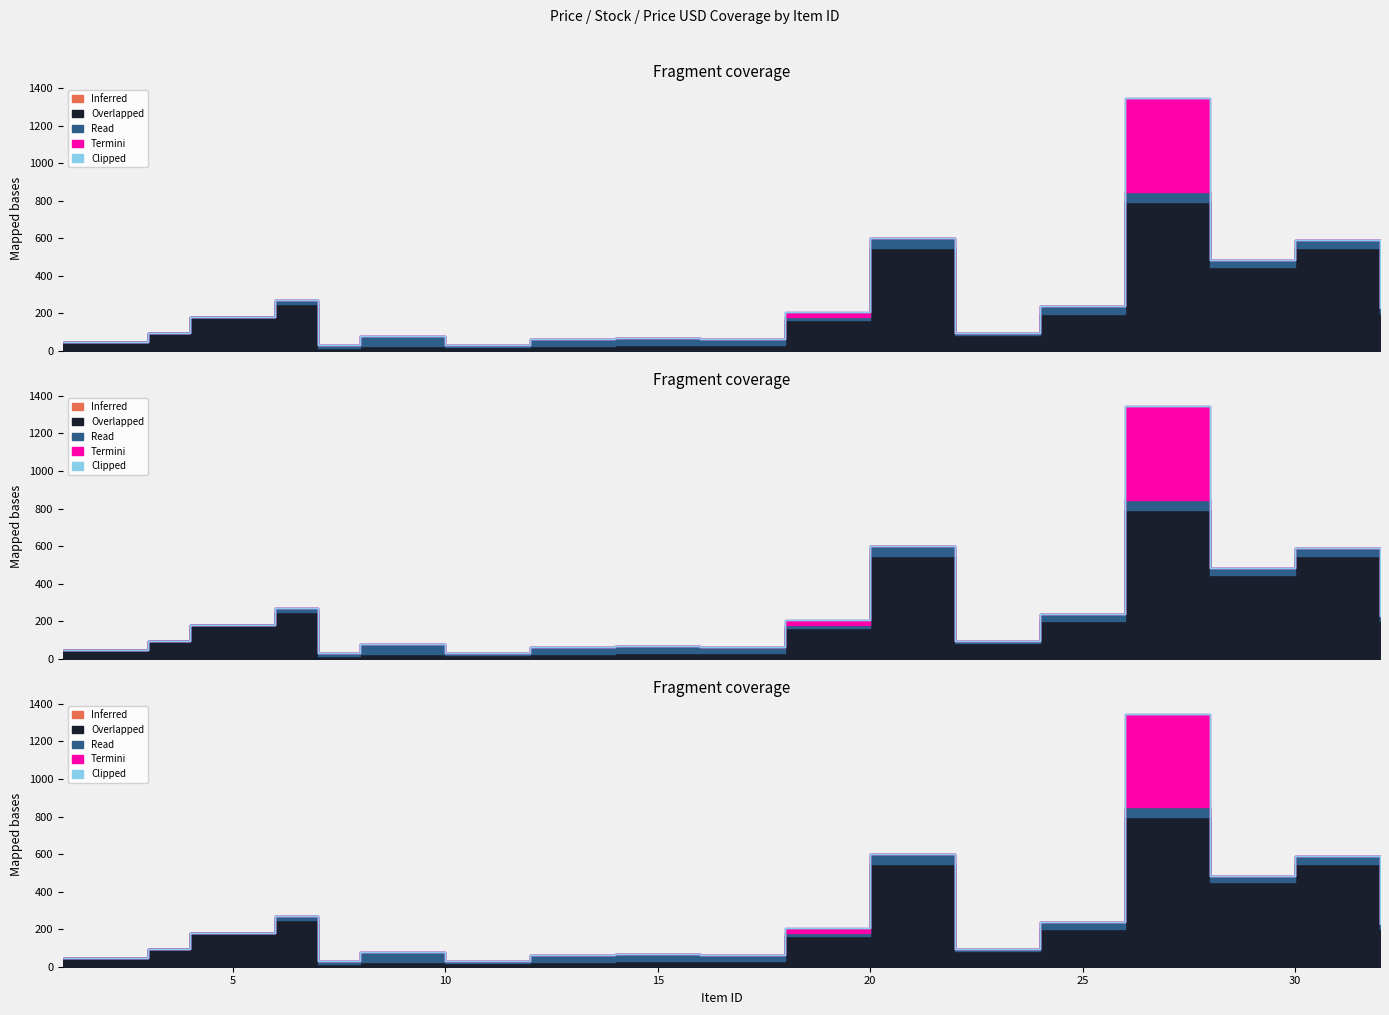

Which series has the widest spread of values?

Overlapped